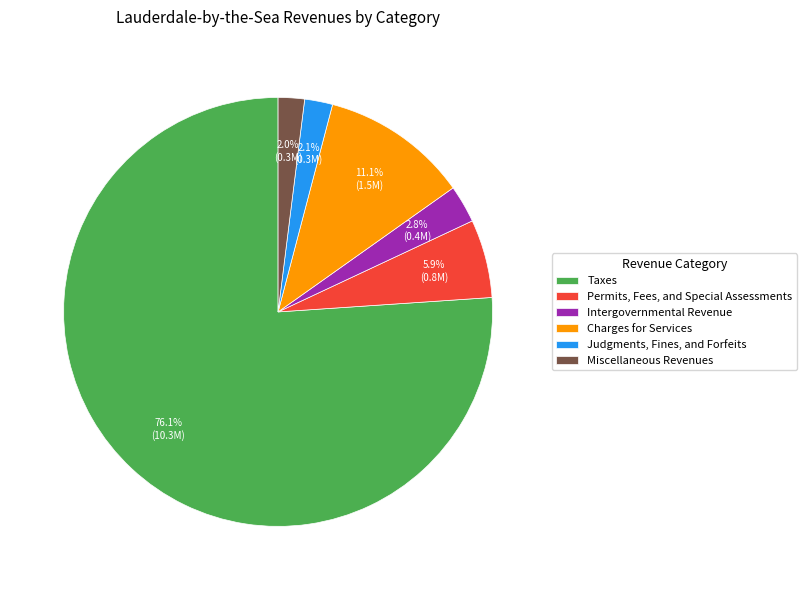

The Permits, Fees, and Special Assessments slice represents 17% of the pie. True or false?

False